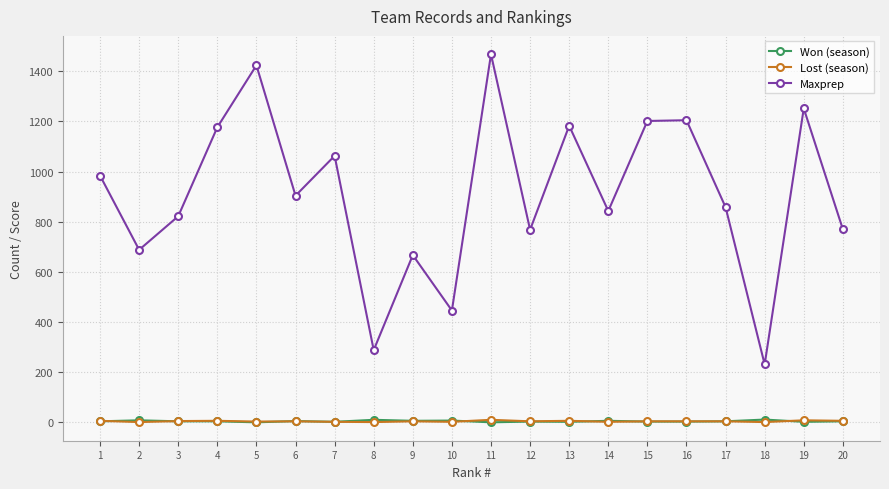

Which series has the largest range (max minus min)?

Maxprep